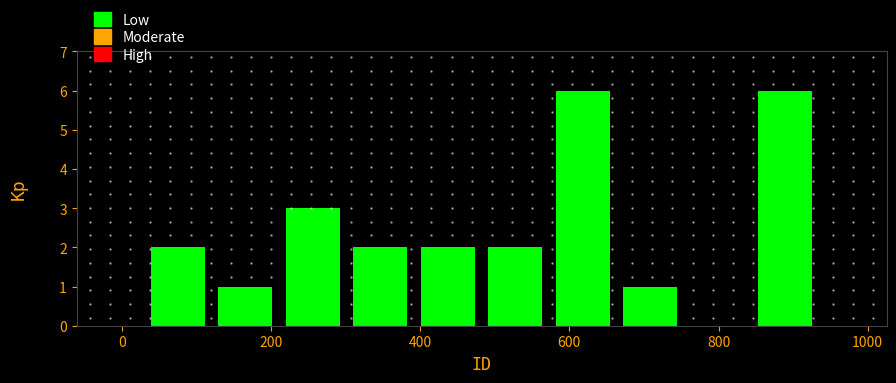

Reading left to right, transcribe this chart: for each bar, give the range it covers on the x-axis and its height. Neither the bar edges nor the heights are printed on the chart, so give them approximately, as read against the axes.

40 to 120: 2
120 to 220: 1
220 to 300: 3
300 to 400: 2
400 to 480: 2
480 to 580: 2
580 to 660: 6
660 to 760: 1
760 to 840: 0
840 to 940: 6